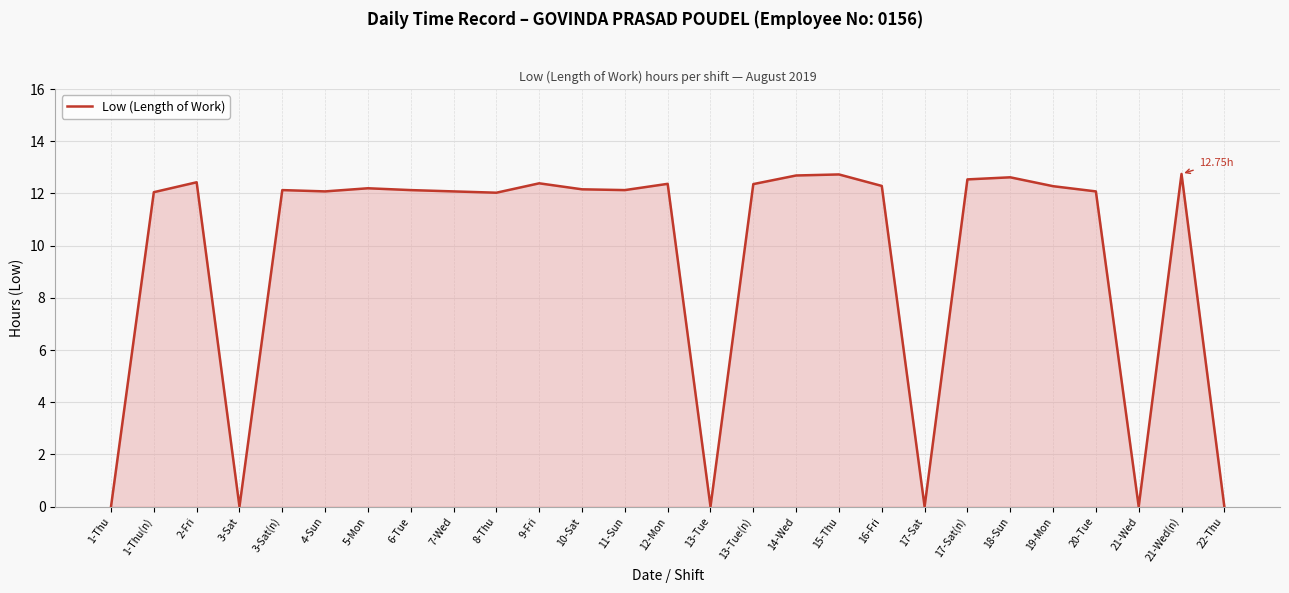

Approximately how many times larger is the value at 2-Fri compared to 6-Tue?

1.0